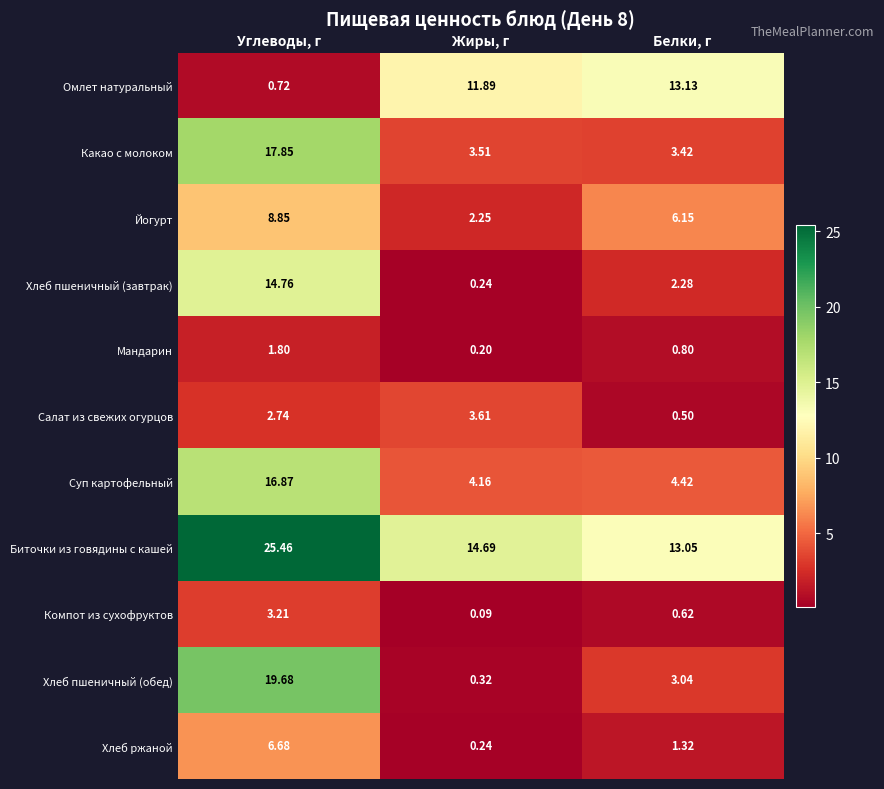

At which label does Биточки из говядины с кашей reach its peak?

Углеводы, г